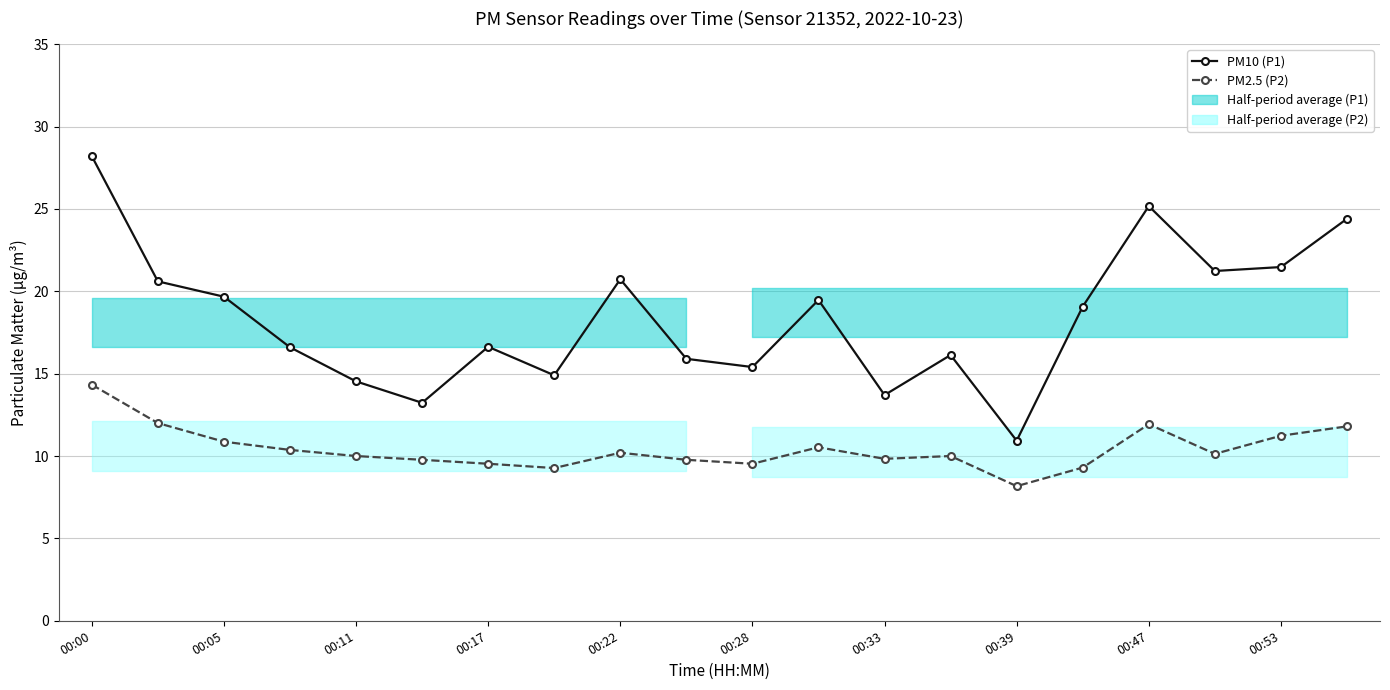

What is the approximate value of PM2.5 (P2) at 15?

9.3